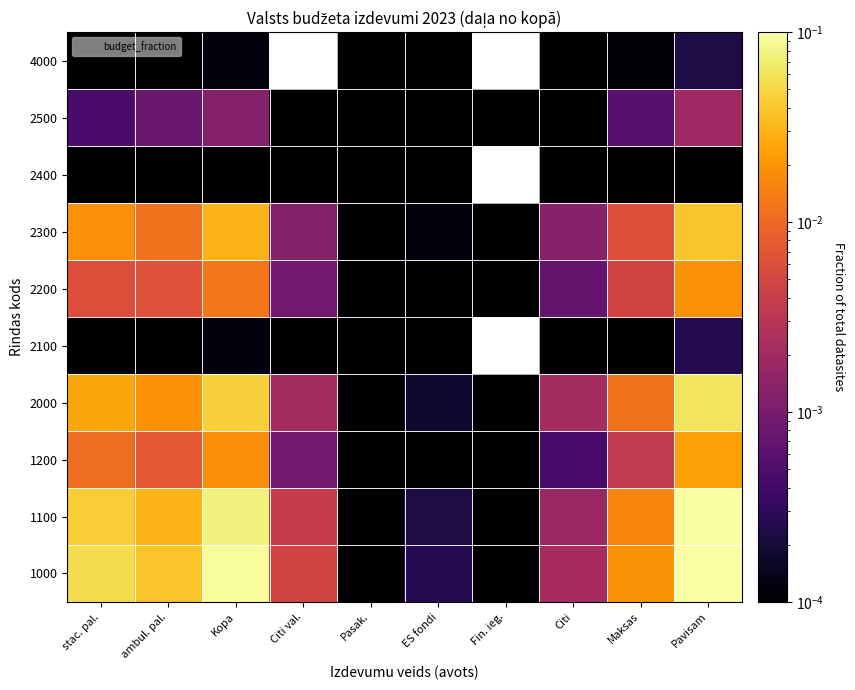

Is it true that 2300 equals 0.0 at ambul. pal.?

True